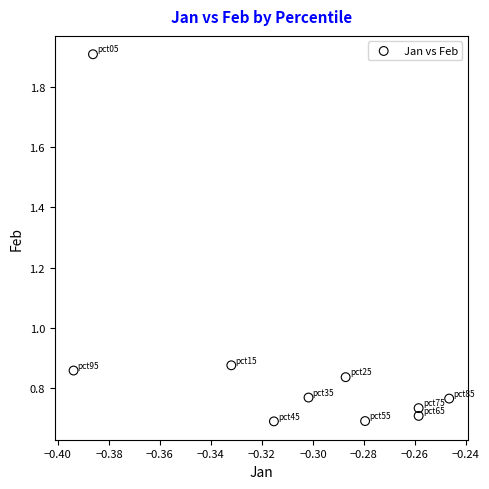

What is the average X value?

-0.3